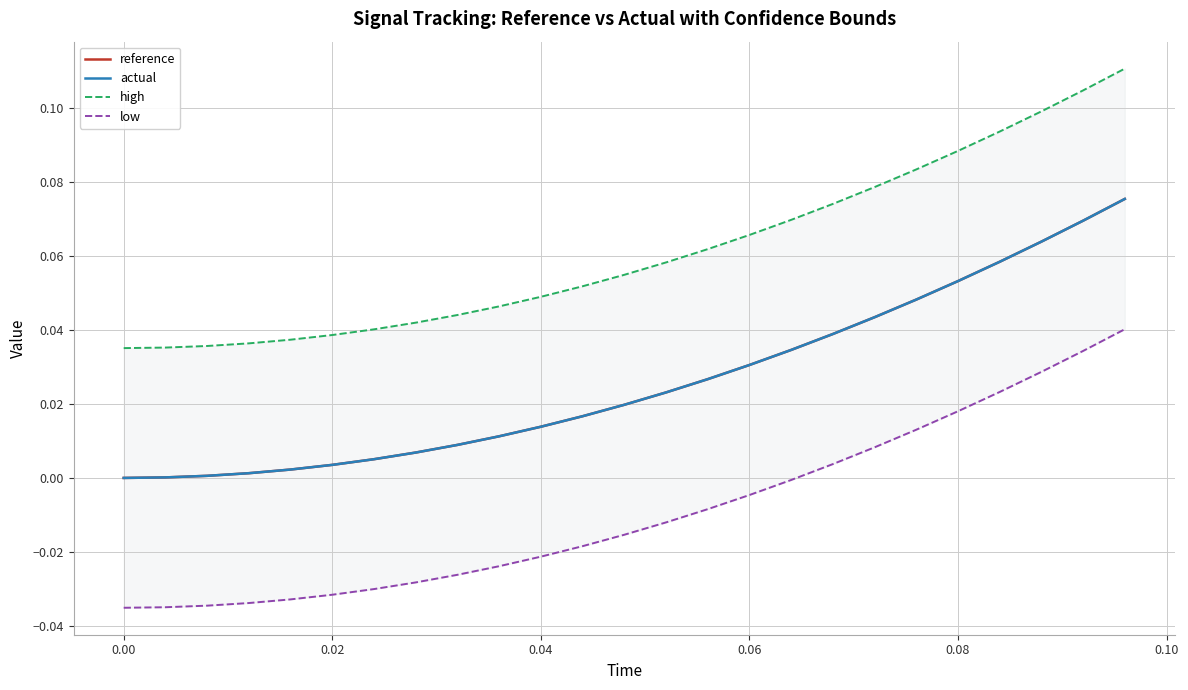

The actual series shows 0.0 at 0.00. True or false?

True